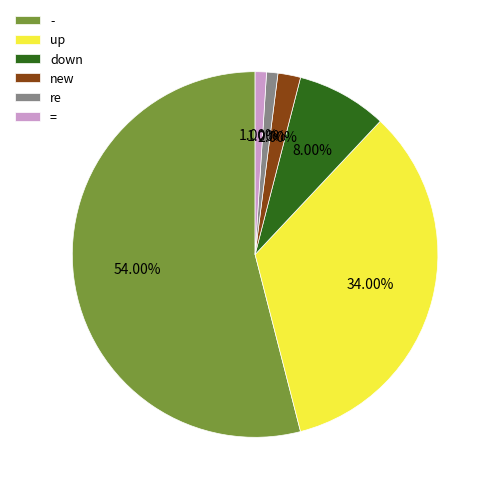

Is the sum of = and new greater than half?

No